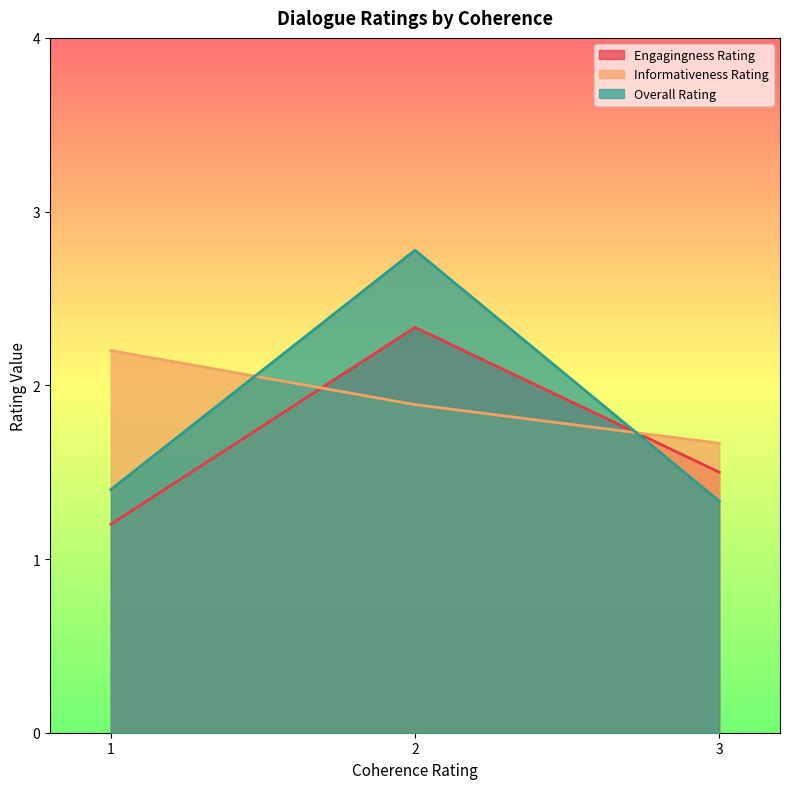

List the labels in order of Overall Rating value, smallest first.

3, 1, 2